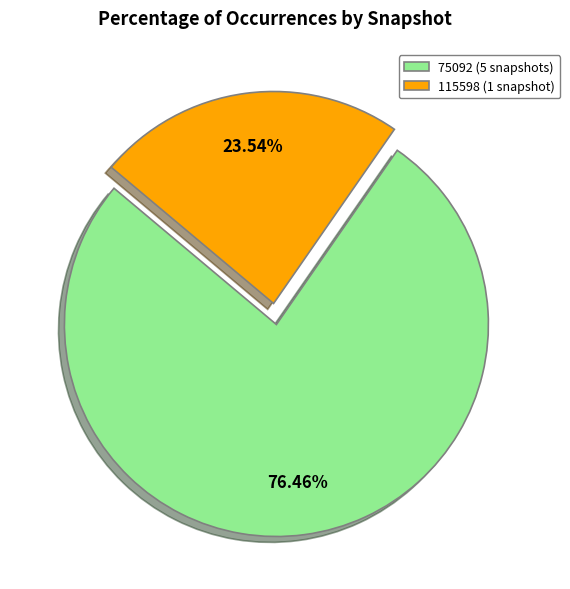

Does 115598 (1 snapshot) represent more than half of the total?

No